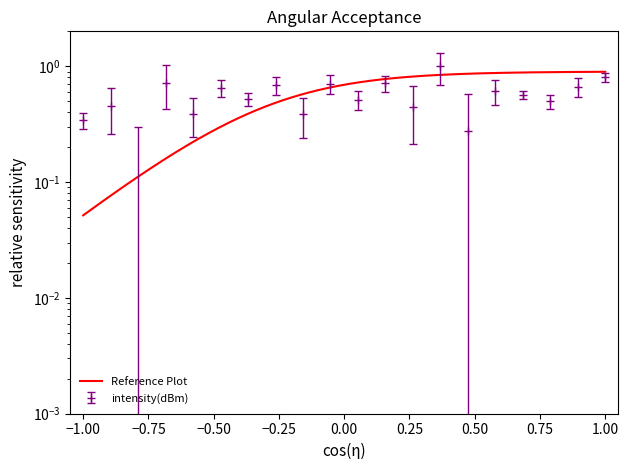

How many points are higher than both their immediate neighbors (excluding endpoints)?

8